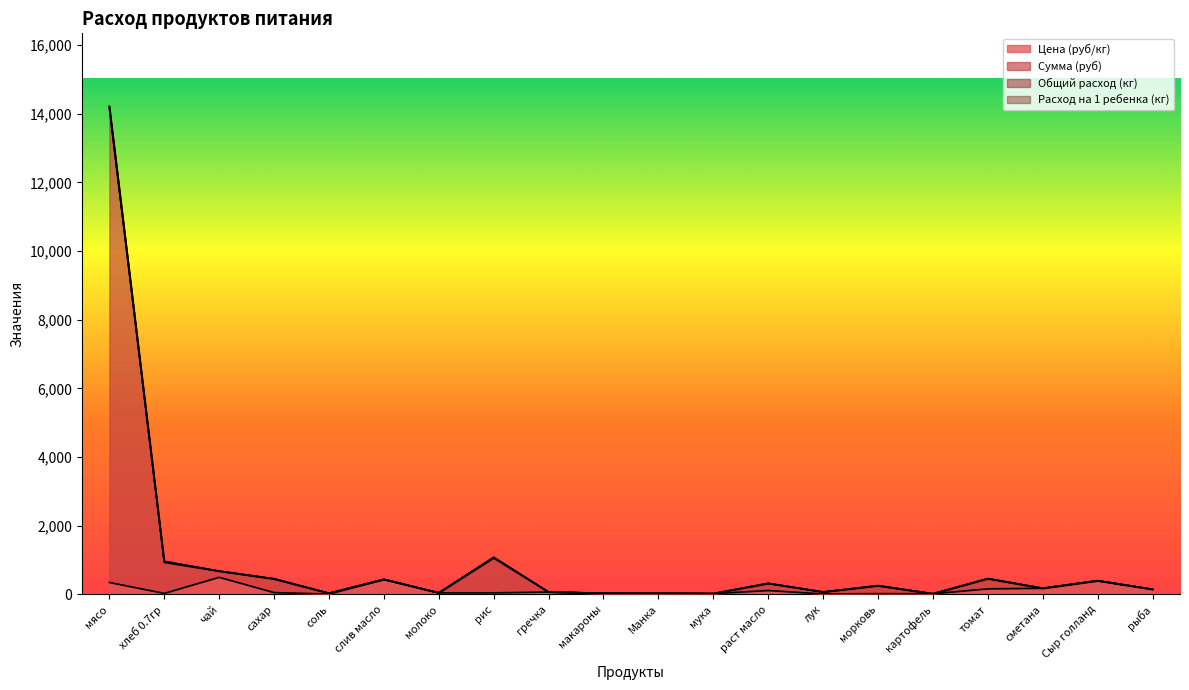

Which series changed the most between хлеб 0.7гр and Сыр голланд?

Сумма (руб)